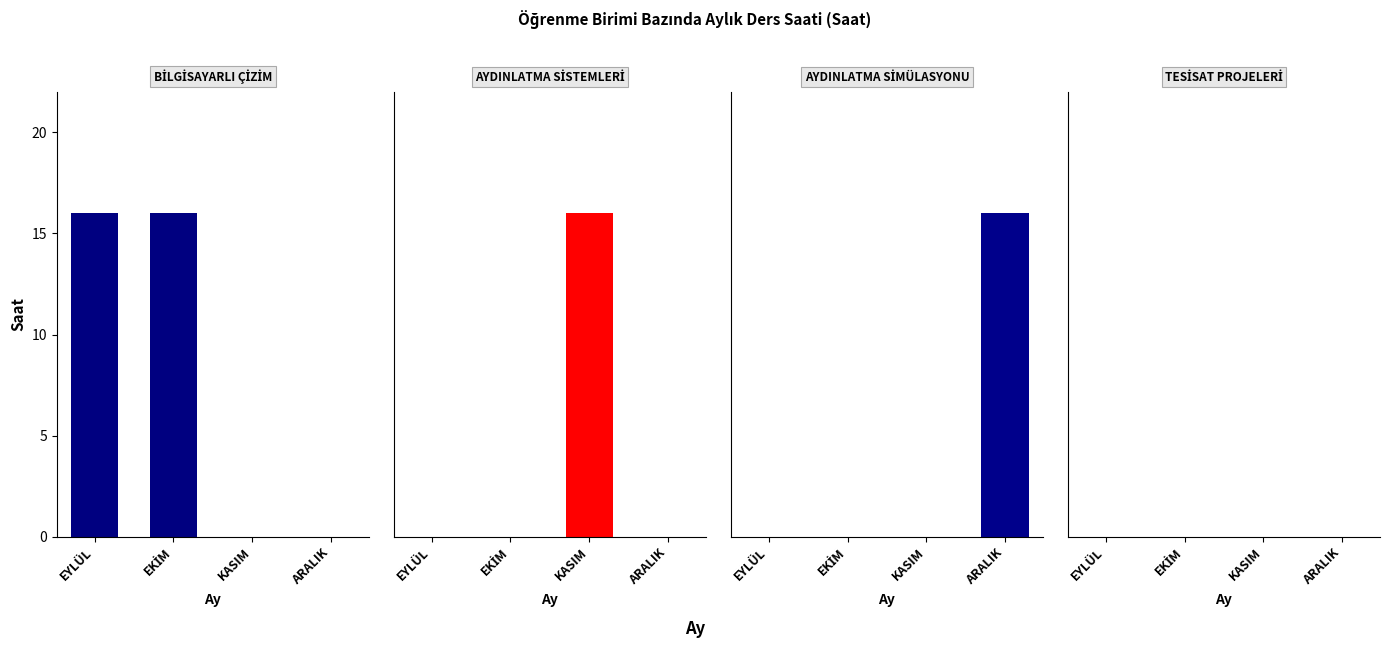

The value of BİLGİSAYARLI ÇİZİM at ARALIK is 0. True or false?

True